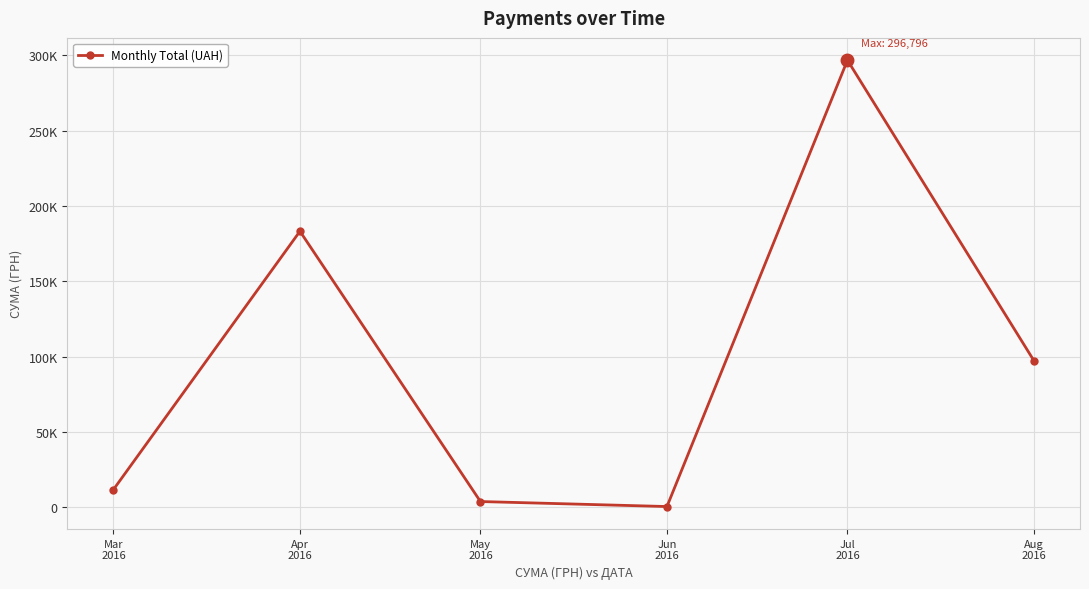

At which category does the chart reach its minimum across all series?

Jun
2016